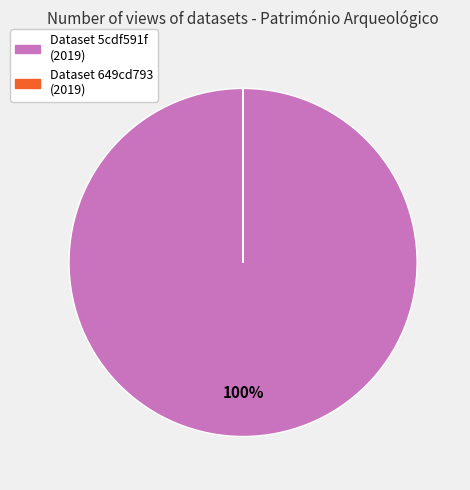

What is the largest slice in the pie chart?

Dataset 5cdf591f (2019)